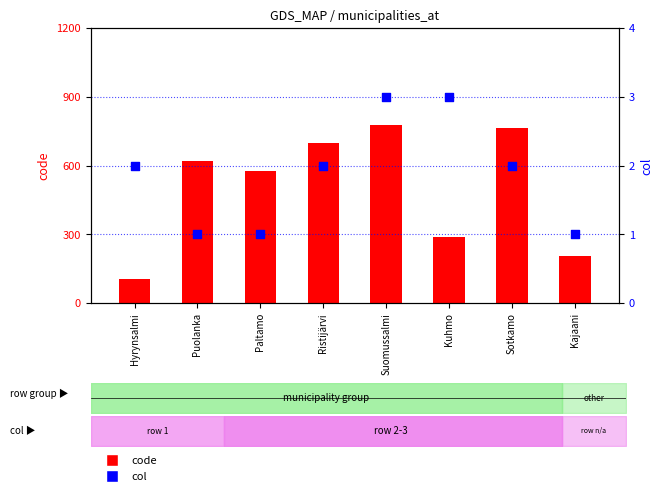

Which series has the largest Y range (max minus min)?

code